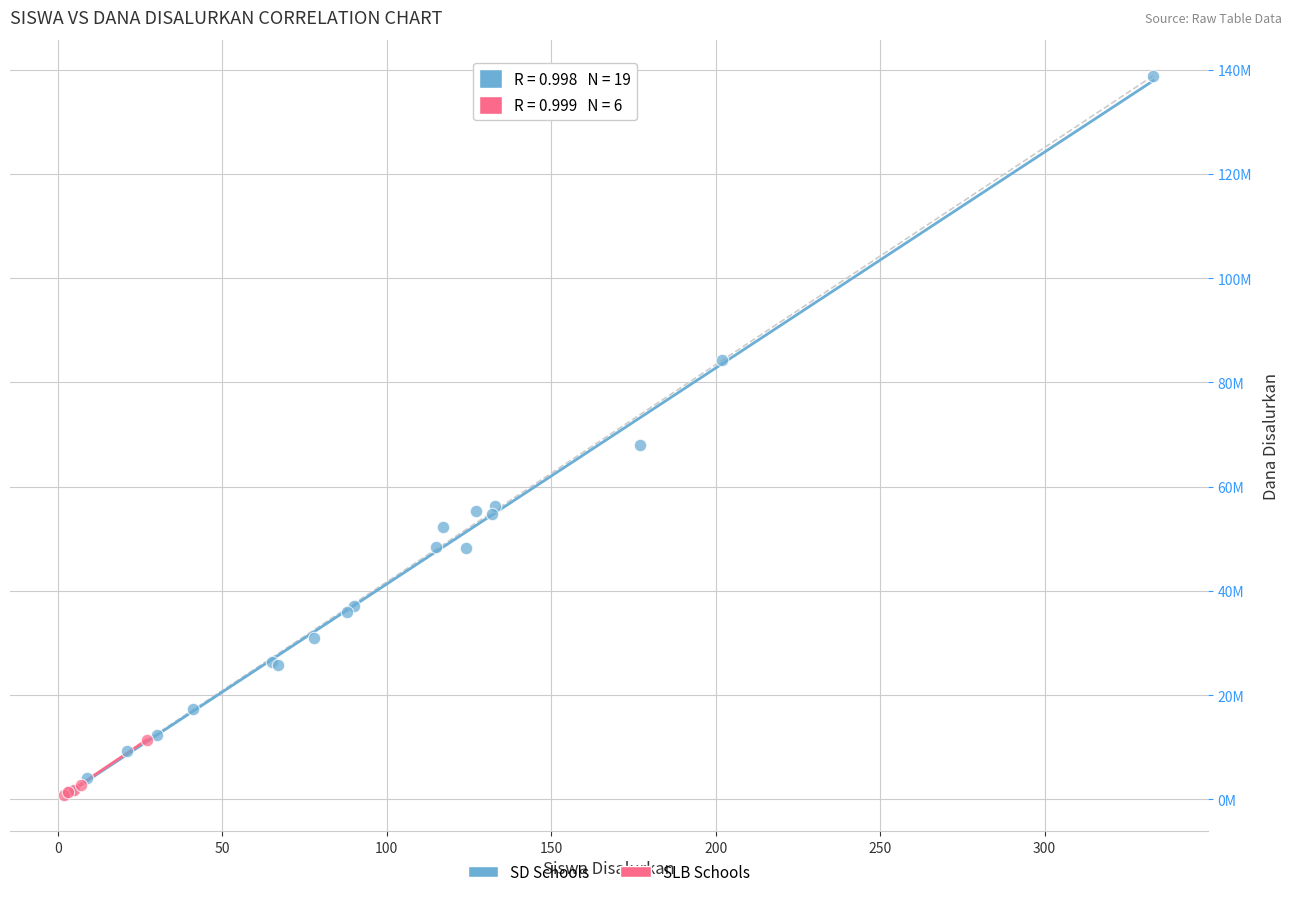

Which series has the largest Y range (max minus min)?

SD Schools